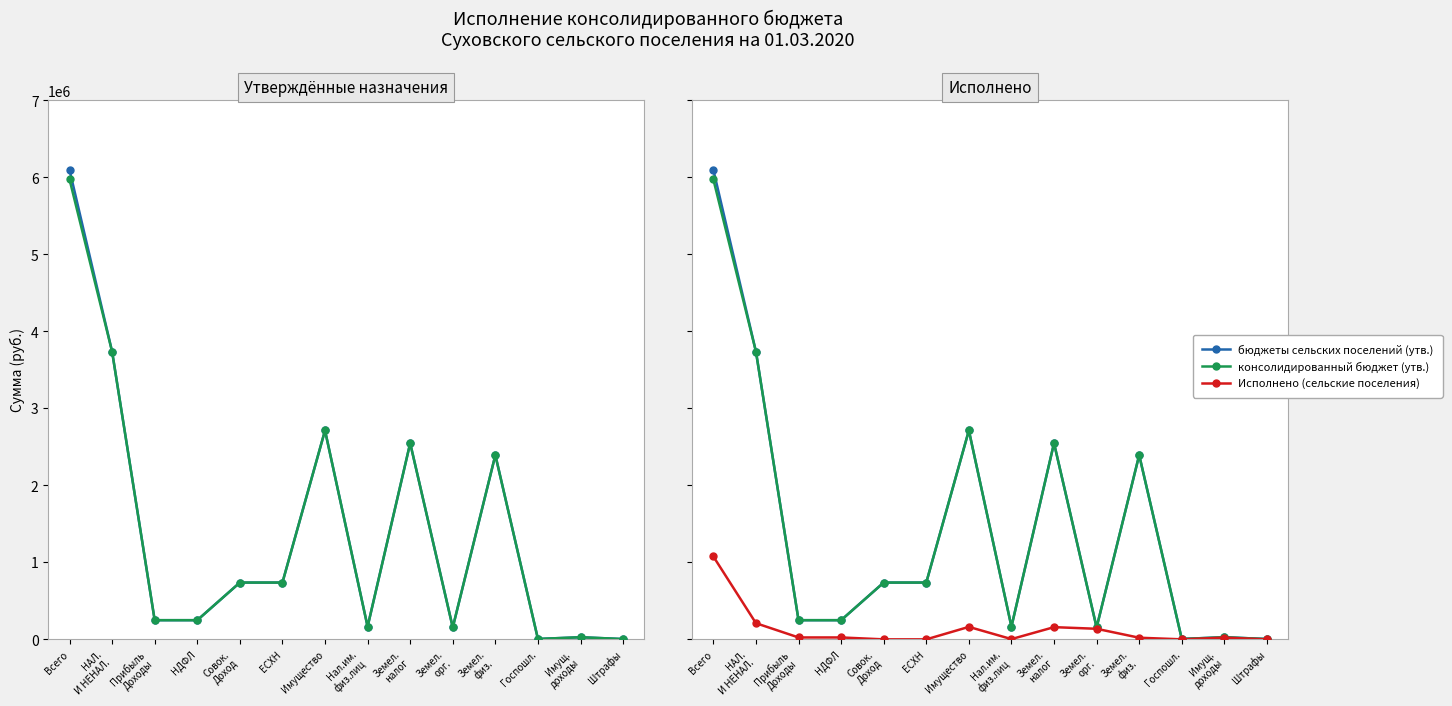

Is the value of Исполнено (сельские поселения) at ЕСХН greater than the value of бюджеты сельских поселений (утв.) at Земел.
налог?

No